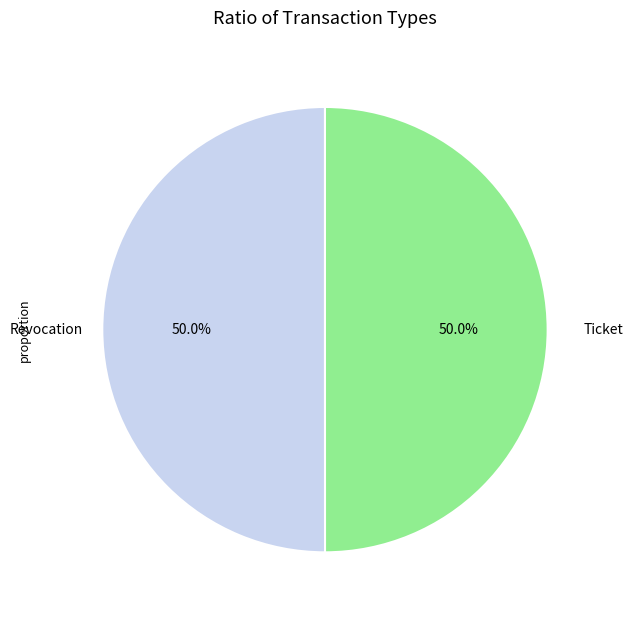

Rank the categories by value from highest to lowest.

Revocation, Ticket